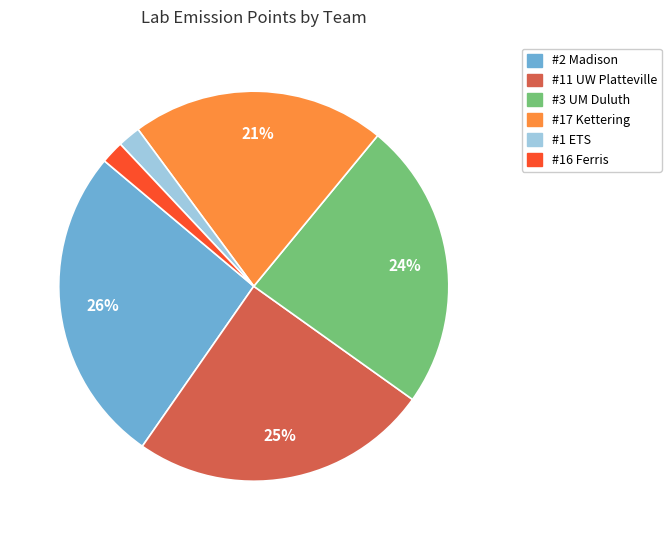

How many segments does this pie chart have?

6